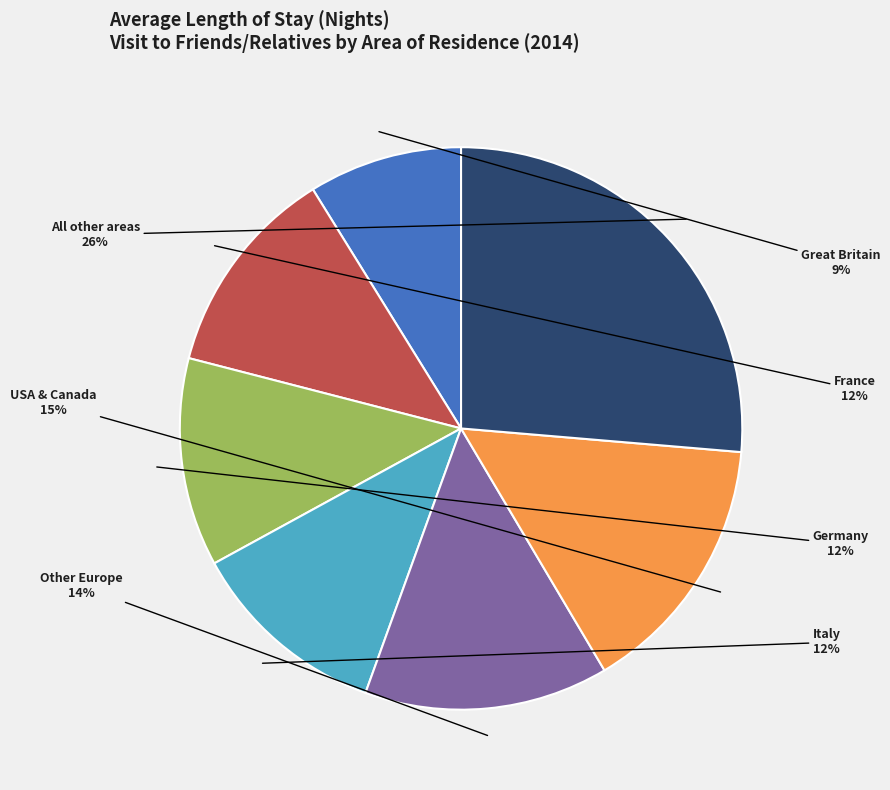

To the nearest percent, what is the average slice percentage?

14%